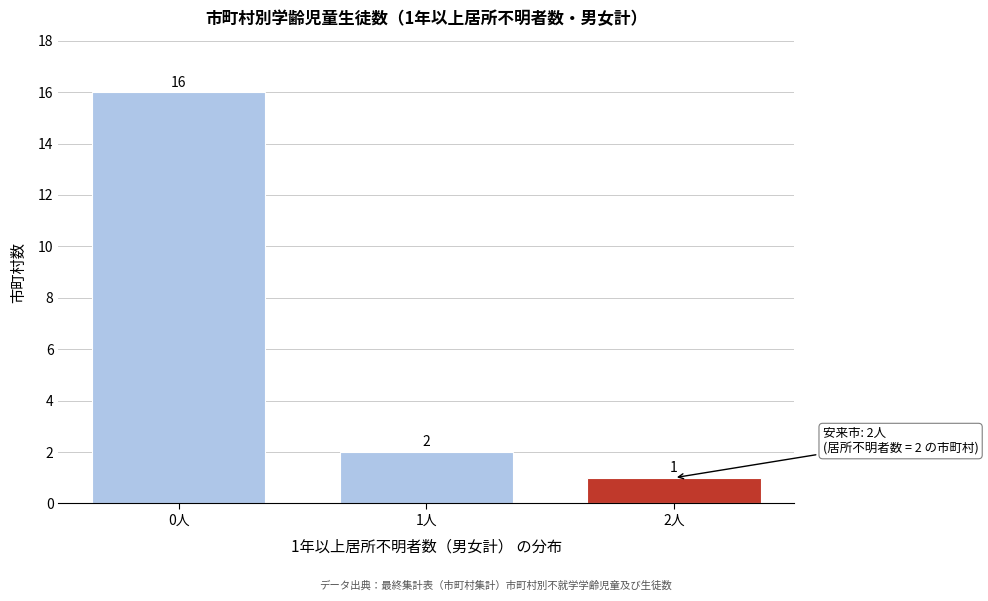

Reading left to right, list all the values displayed in this chart.

0人=16	1人=2	2人=1